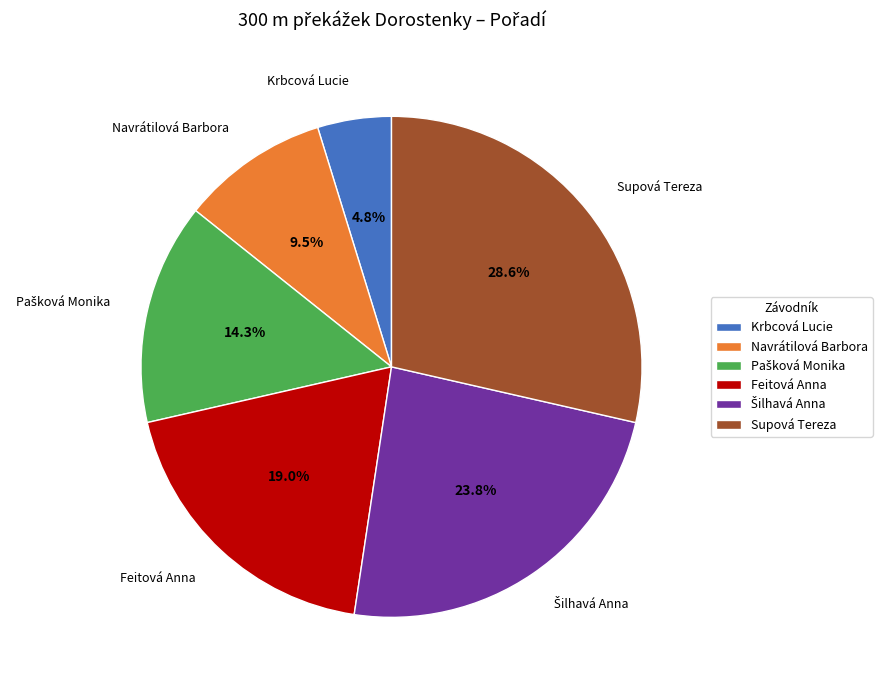

What percentage do Feitová Anna and Supová Tereza together represent?

47.6%